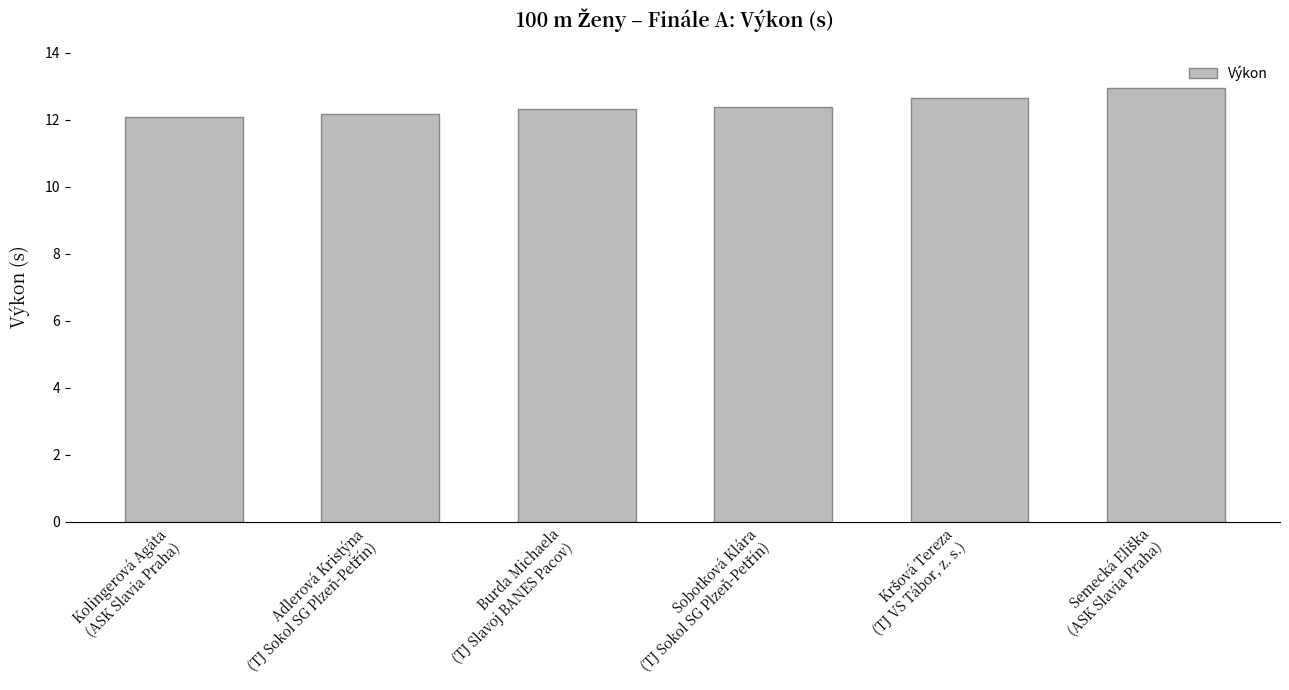

What is the smallest value displayed?

12.1